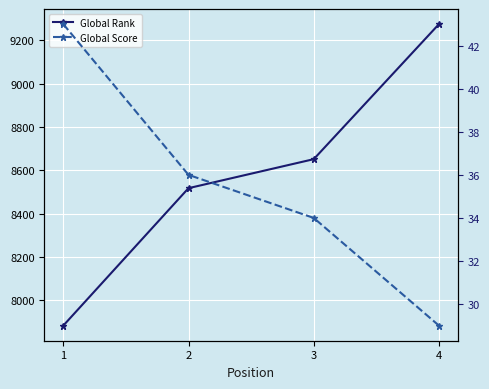

What is the average value of the Global Rank series?

8581